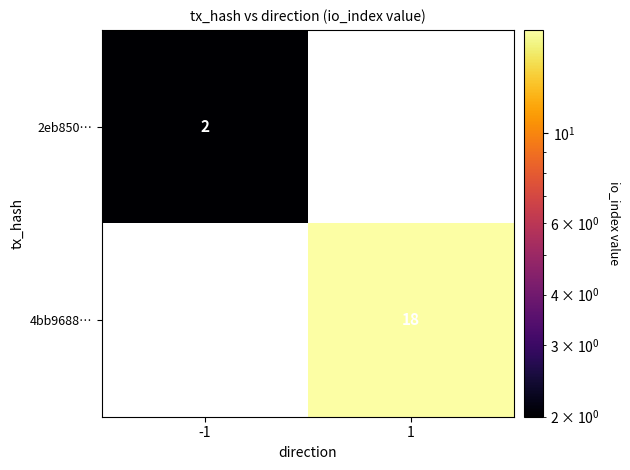

Between -1 and 1, which is larger?

1